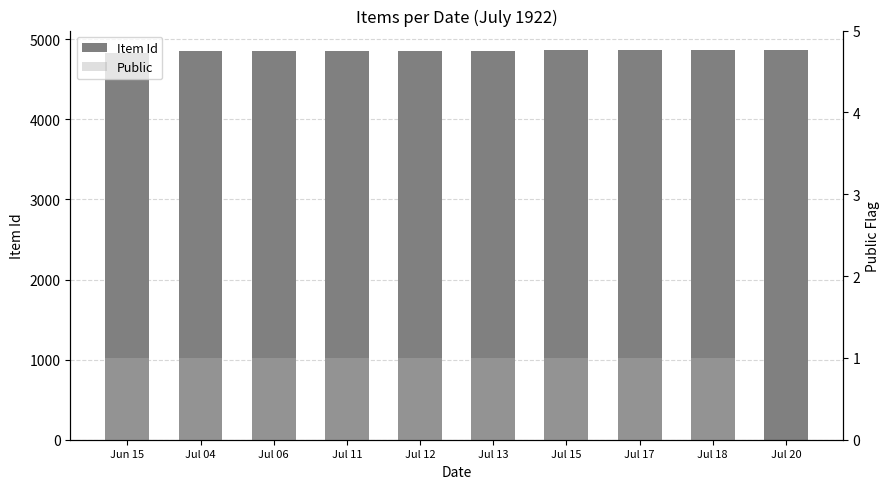

Which series has the largest range (max minus min)?

Item Id